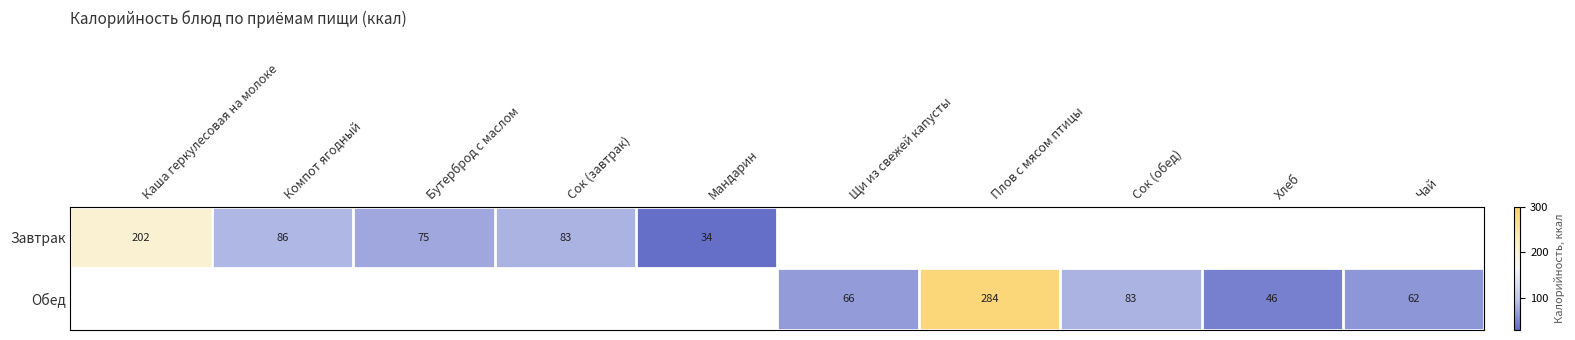

The value of Обед at Плов с мясом птицы is 417. True or false?

False